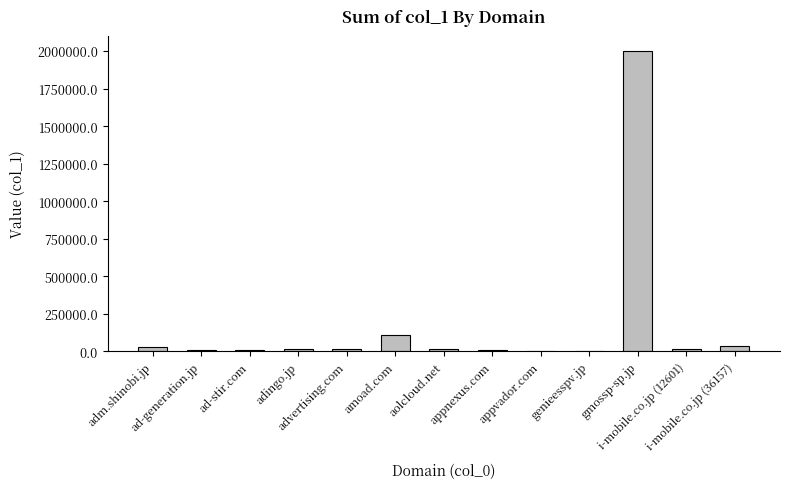

What is the greatest value displayed?

2000505